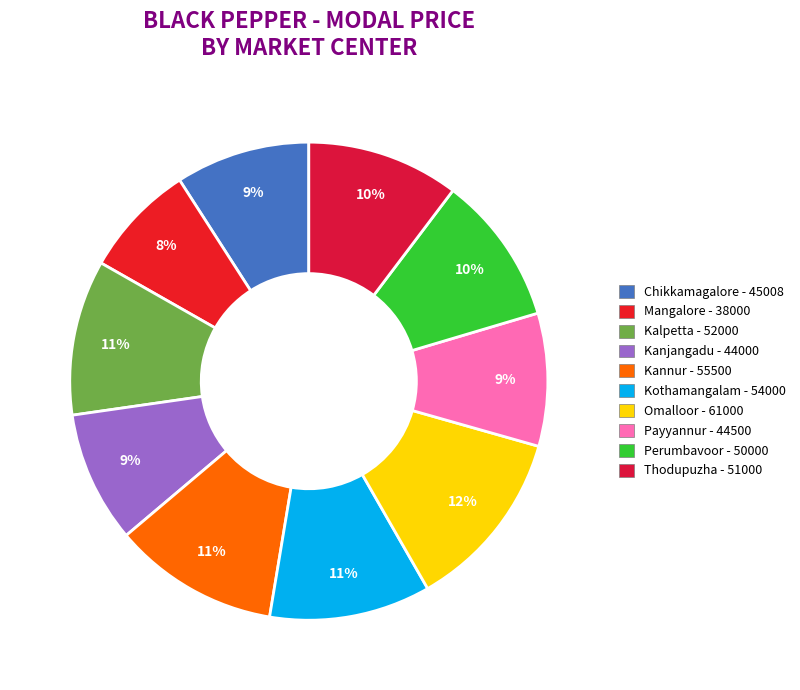

How many slices are in this pie chart?

10